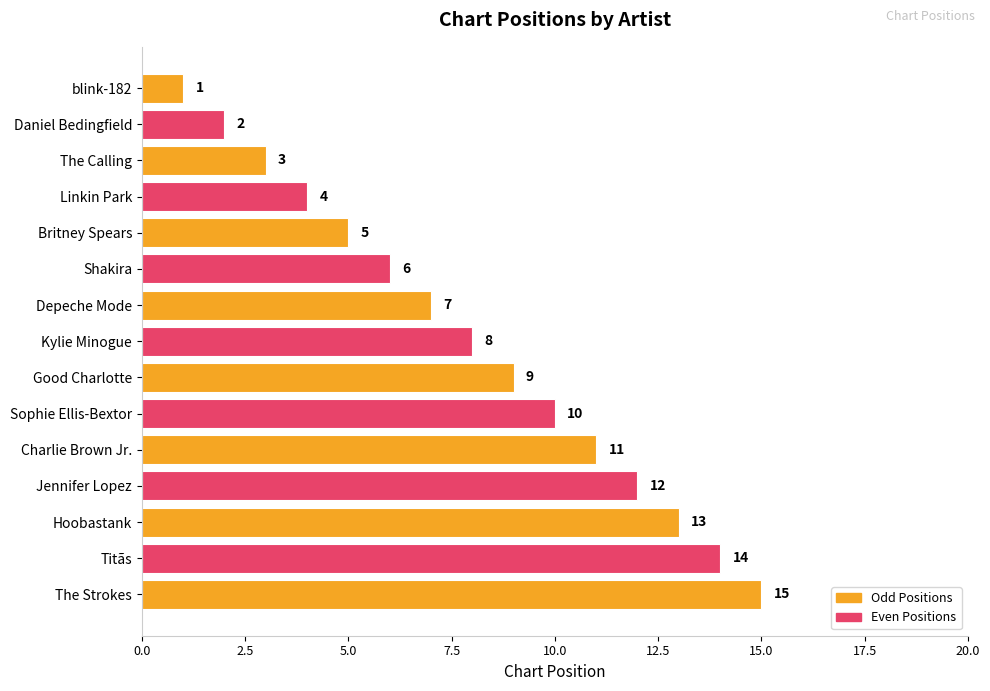

What is the difference between the second highest and second lowest values?

12